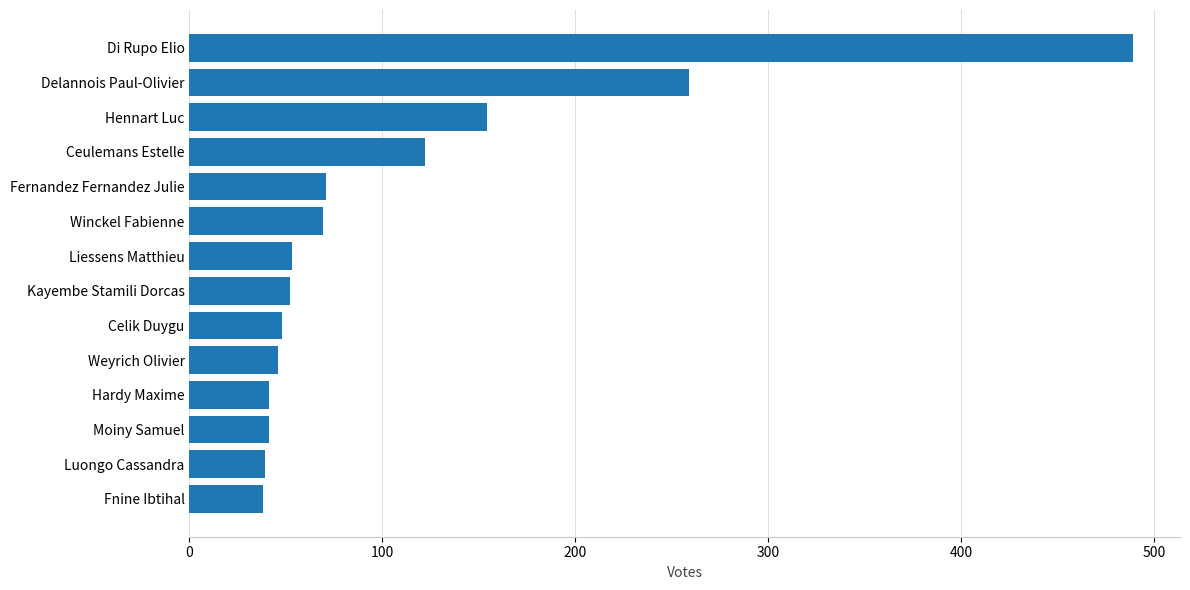

What is the difference between the maximum and minimum values?

451